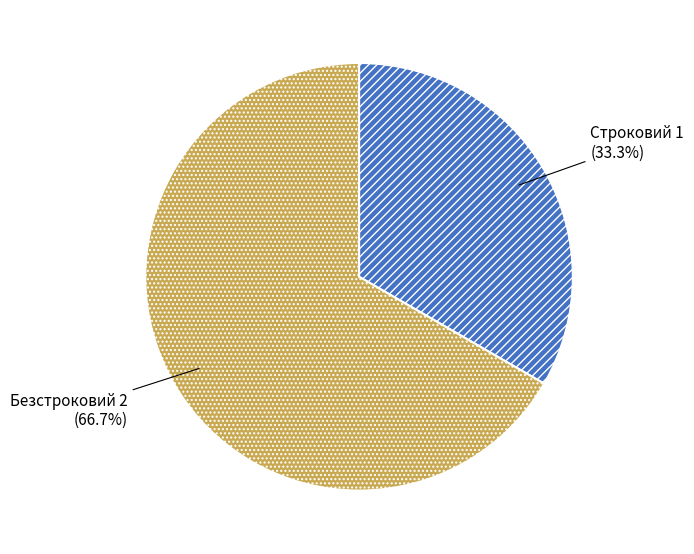

Do Безстроковий and Строковий together represent more than half of the pie?

Yes